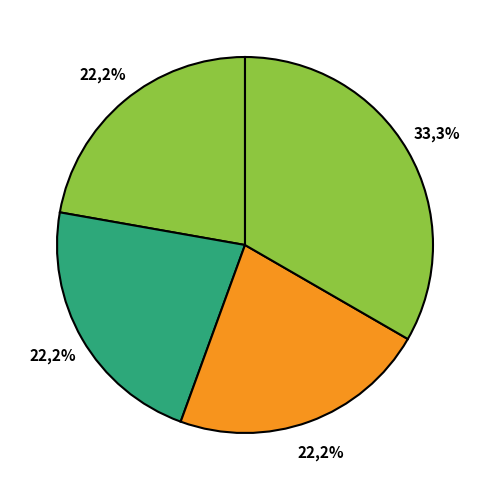

What percentage do 2564 and 2566 together represent?

44.4%